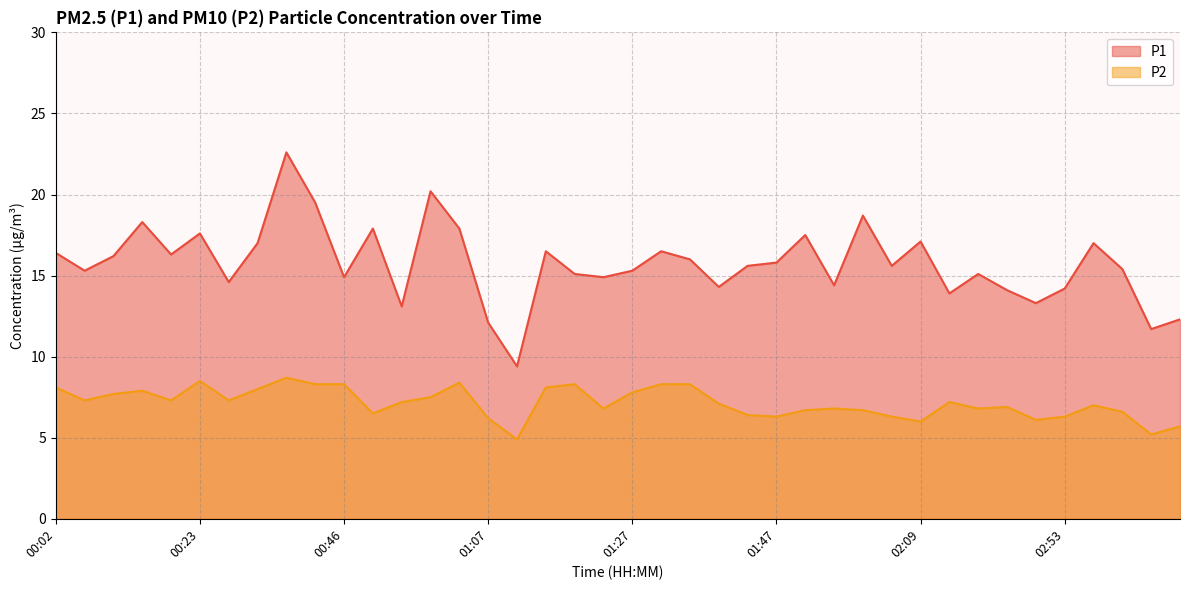

List the series in order of their peak value, lowest first.

P2, P1